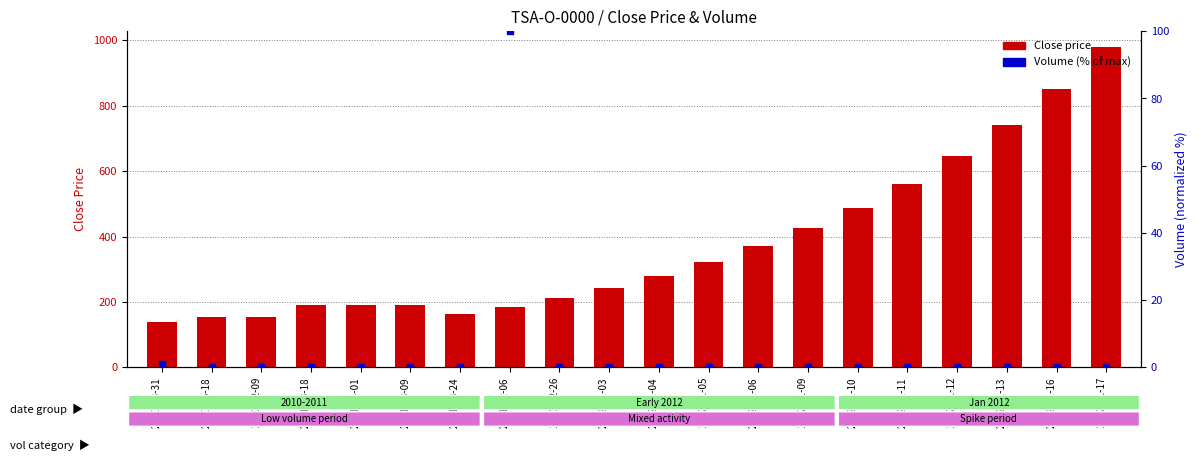

What is the total value across all series at 2011-12-06?

286.0